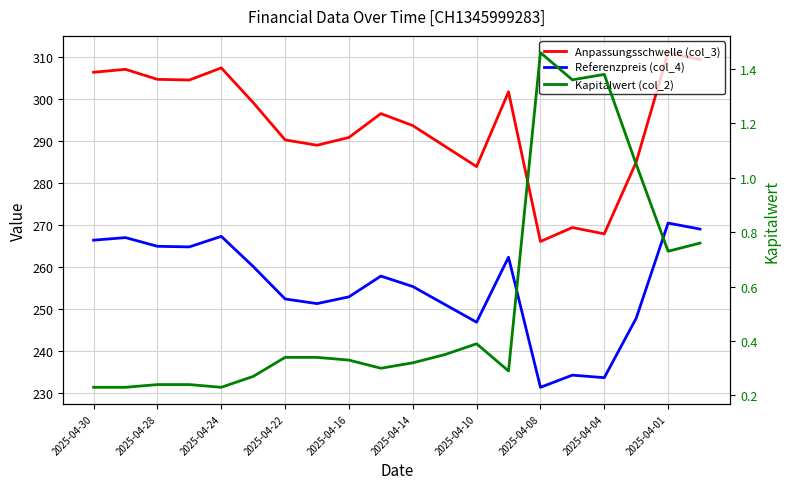

What is the value of the Anpassungsschwelle (col_3) point at the 1st from the left?

306.4